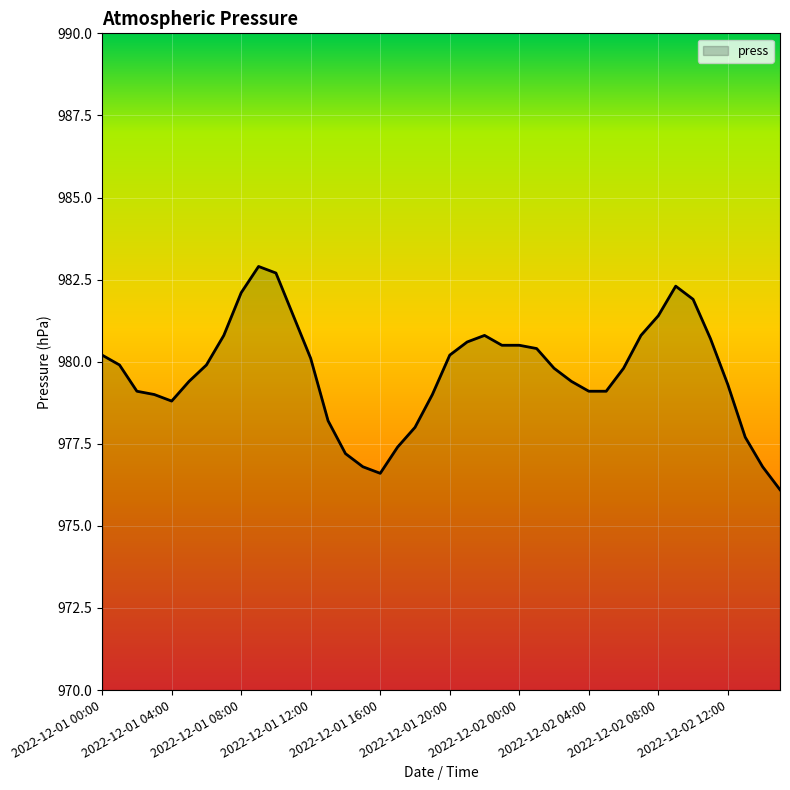

What is the minimum value shown in the chart?

976.1